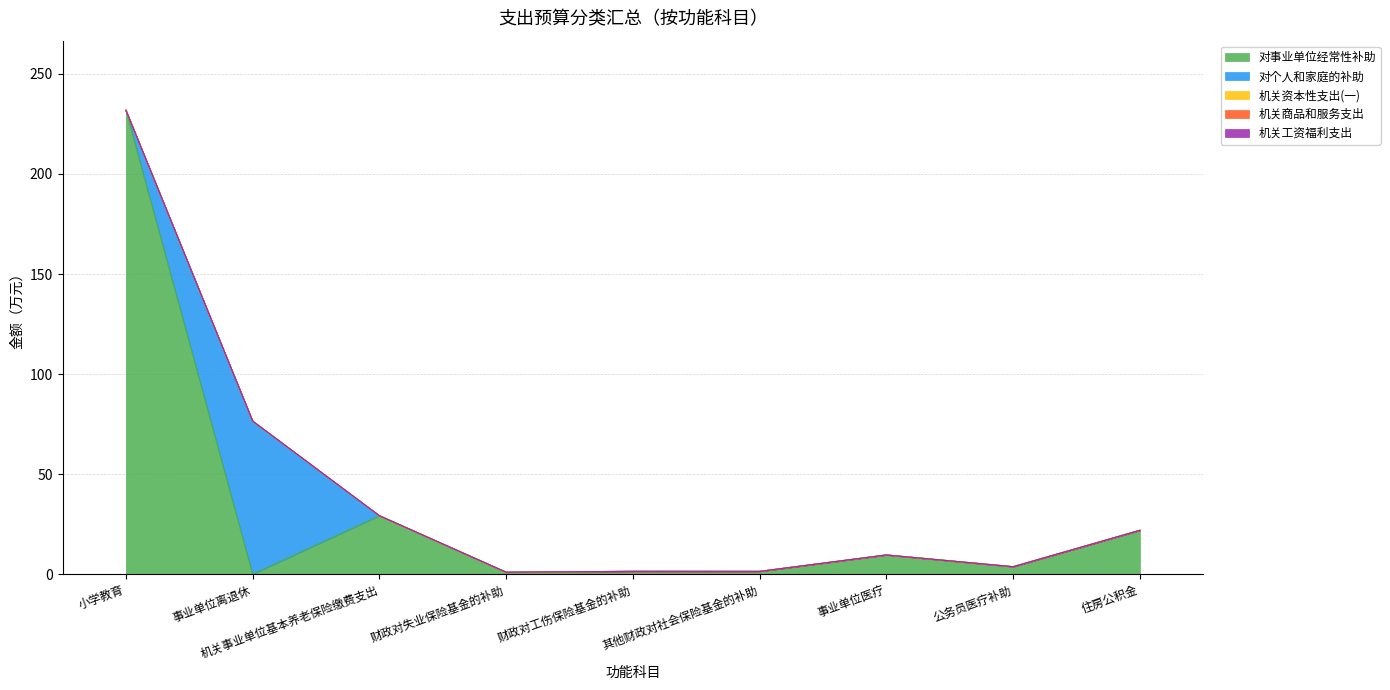

At which category is the sum across all series the highest?

小学教育